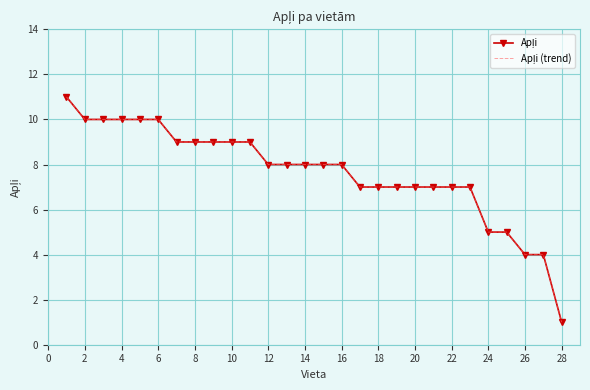

Reading right to left, transcribe all the data shown in this chart.

Apļi: 1	4	4	5	5	7	7	7	7	7	7	7	8	8	8	8	8	9	9	9	9	9	10	10	10	10	10	11
Apļi (trend): 1	4	4	5	5	7	7	7	7	7	7	7	8	8	8	8	8	9	9	9	9	9	10	10	10	10	10	11